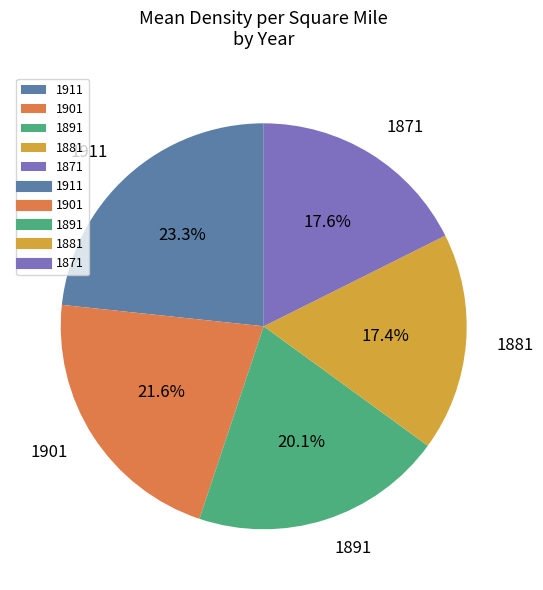

Is 1911 the majority of the pie?

No